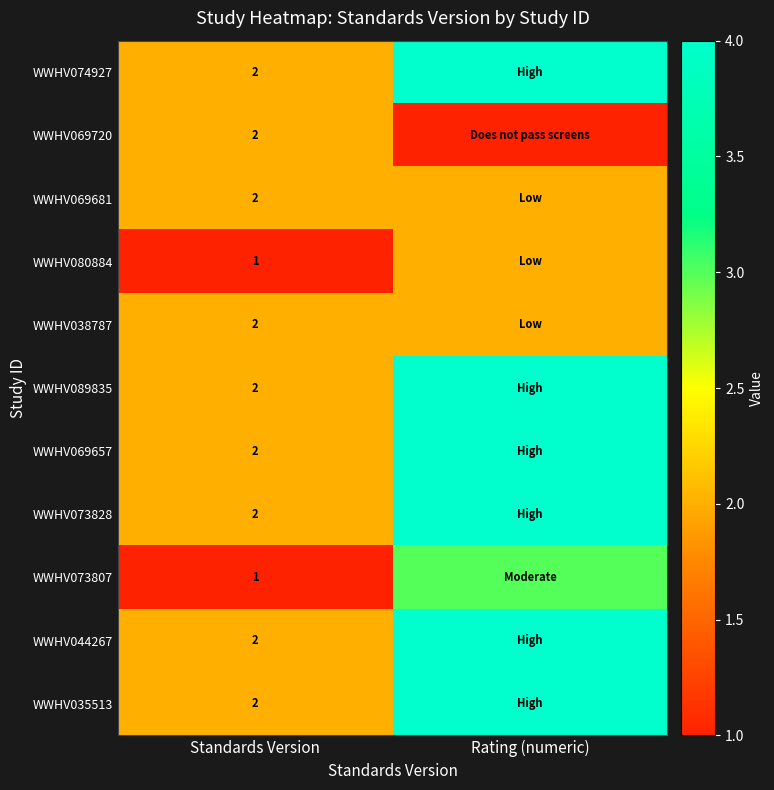

The value of WWHV069720 at Standards Version is 1. True or false?

False